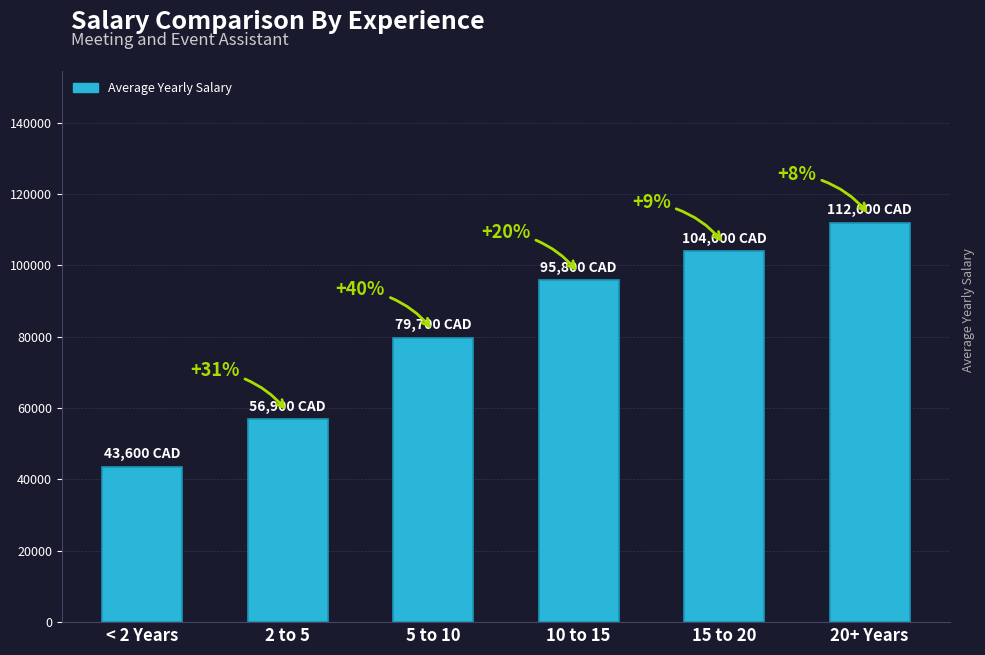

Rank the categories by value from lowest to highest.

< 2 Years, 2 to 5, 5 to 10, 10 to 15, 15 to 20, 20+ Years